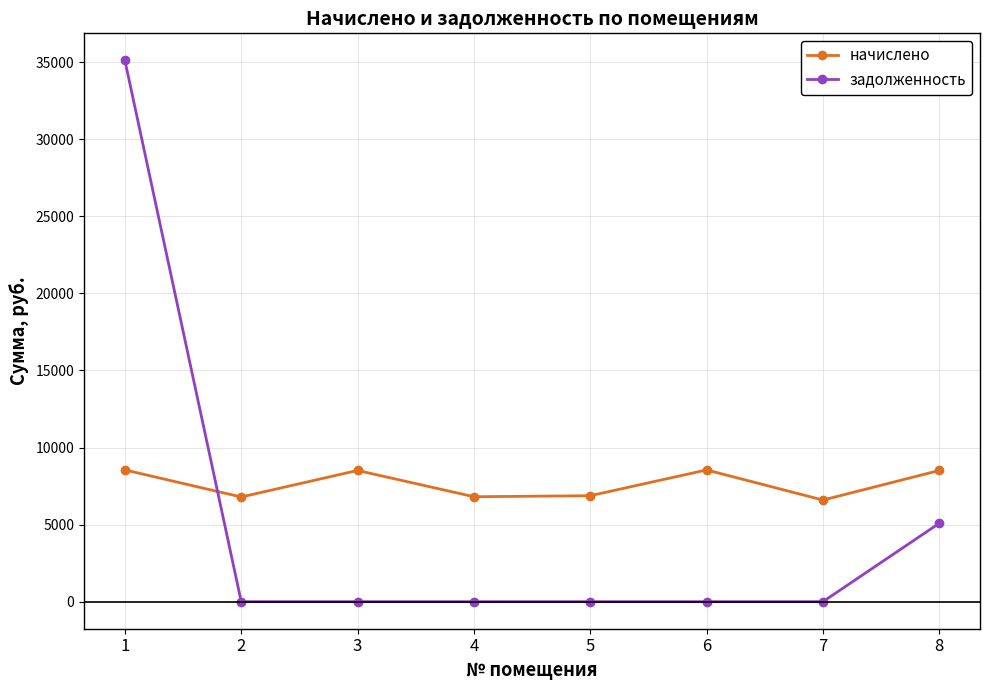

Does the chart display data point markers on the line(s)?

Yes